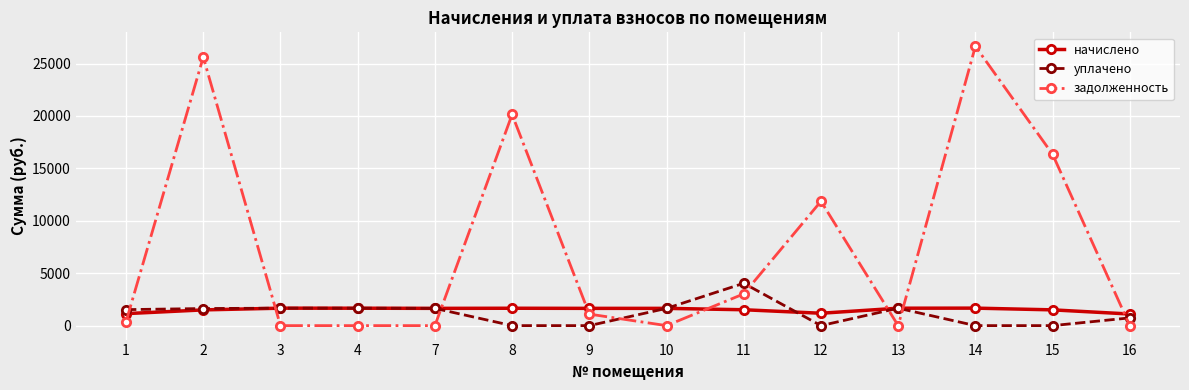

True or false: начислено has a value of 359.6 at 4.

False